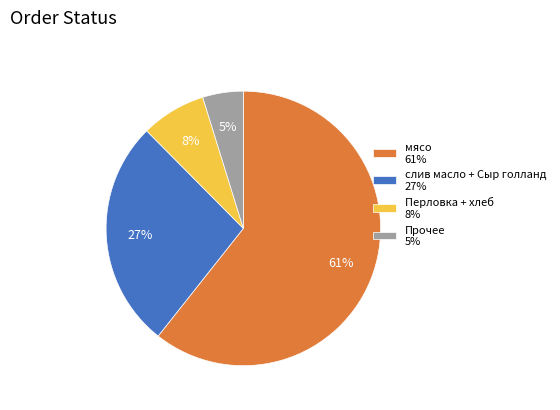

Which category has the biggest portion of the pie?

мясо 61%